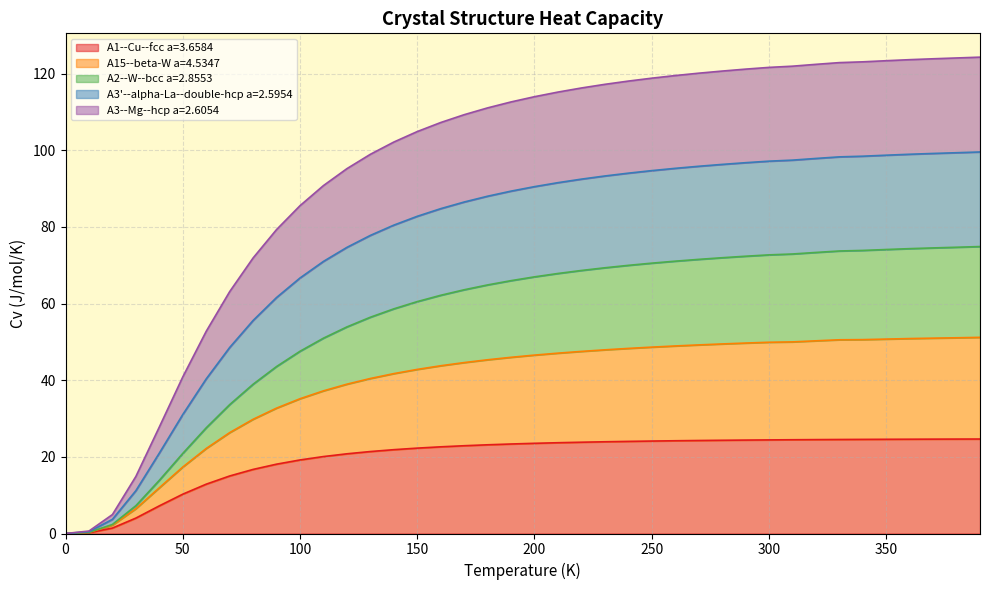

True or false: A1--Cu--fcc a=3.6584 and A3--Mg--hcp a=2.6054 cross at least once.

False